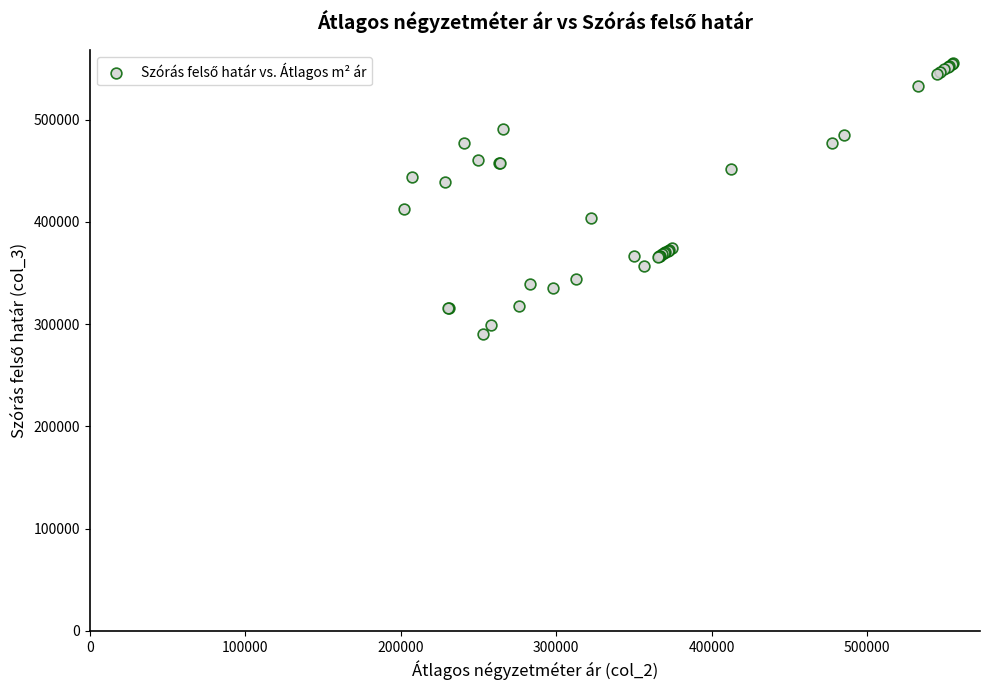

What Y value in the scatter plot is closest to 422684?

412600